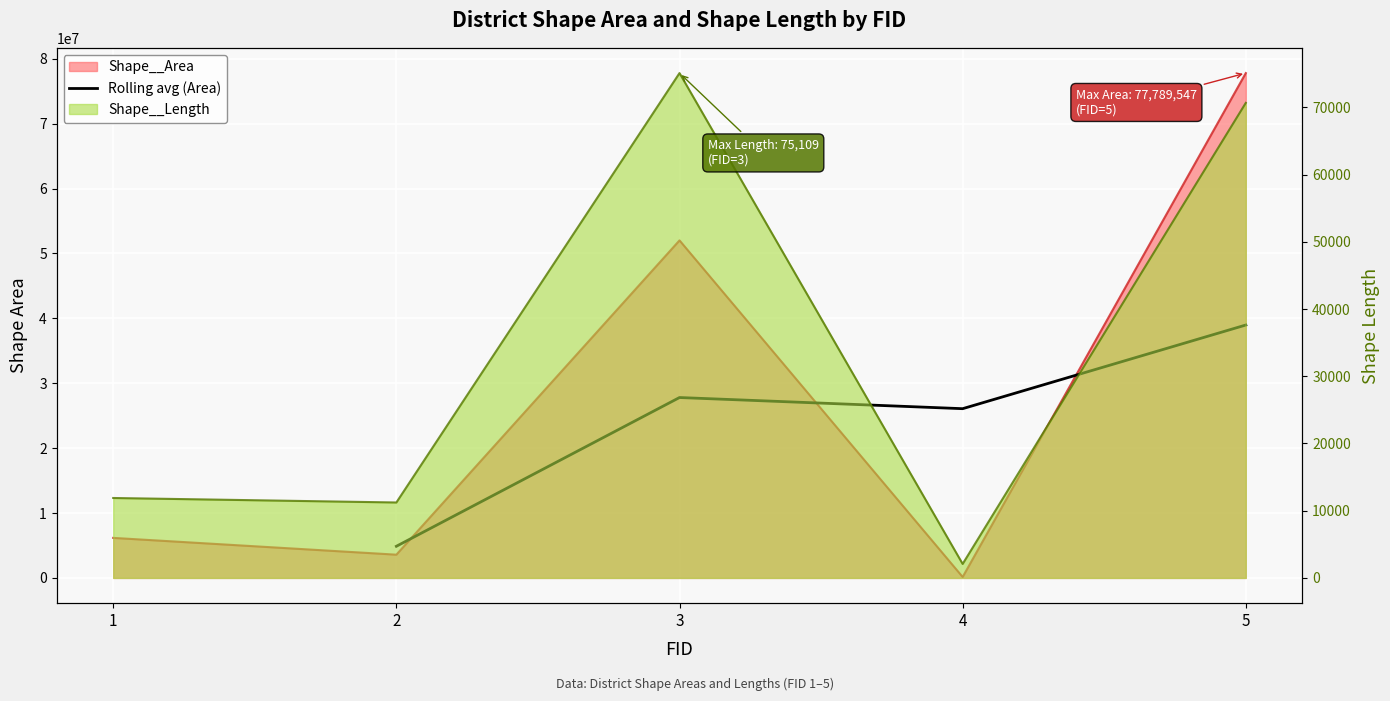

What is the difference between the maximum and minimum values?

34091634.0